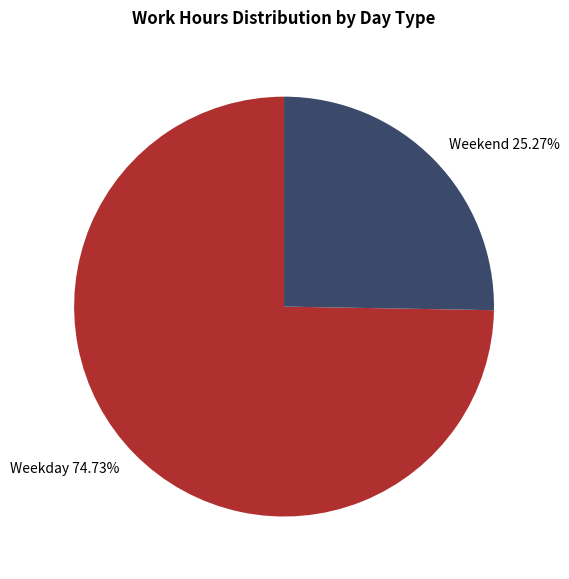

What is the largest slice in the pie chart?

Weekday 74.73%